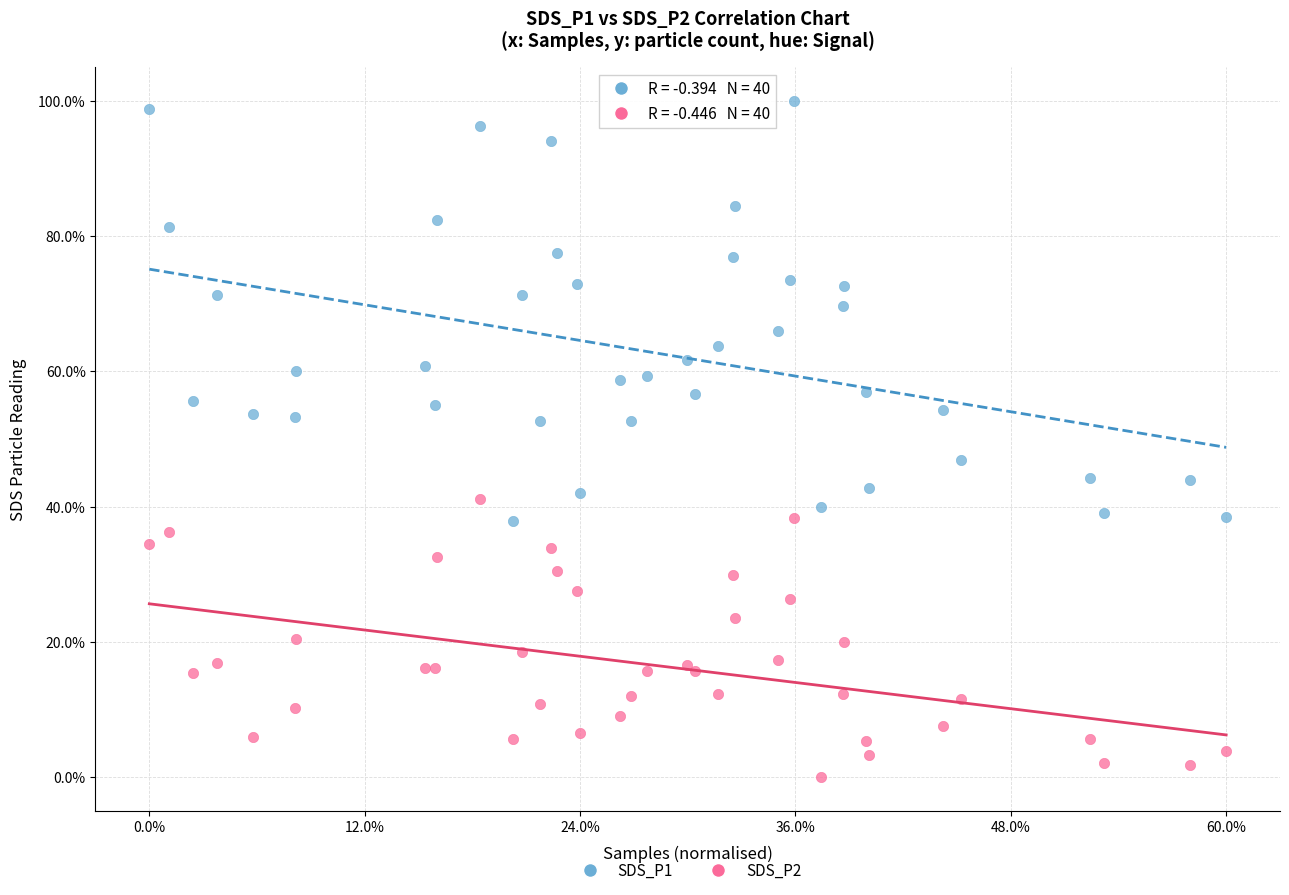

What are all the series names shown in the legend?

SDS_P1, SDS_P2